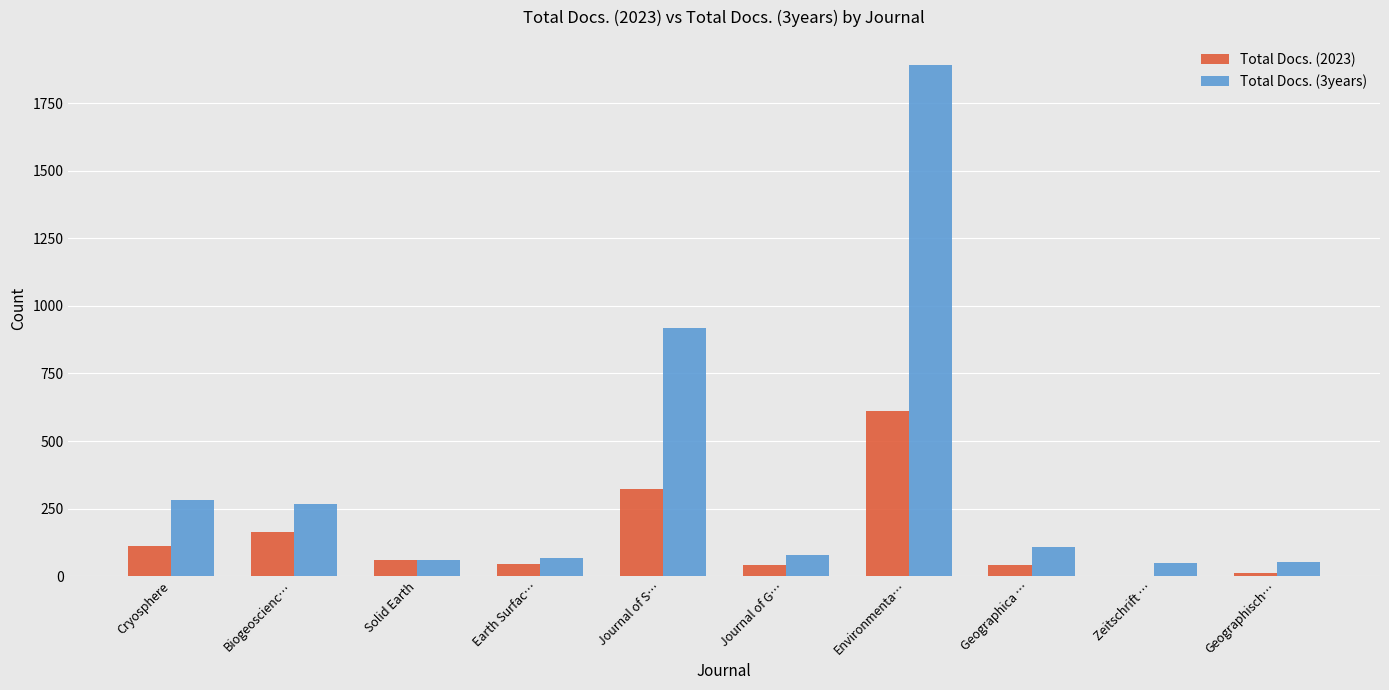

Is it true that Total Docs. (3years) equals 450 at Cryosphere?

False